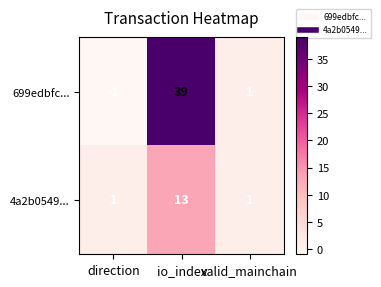

The value of 4a2b0549... at direction is 2. True or false?

False